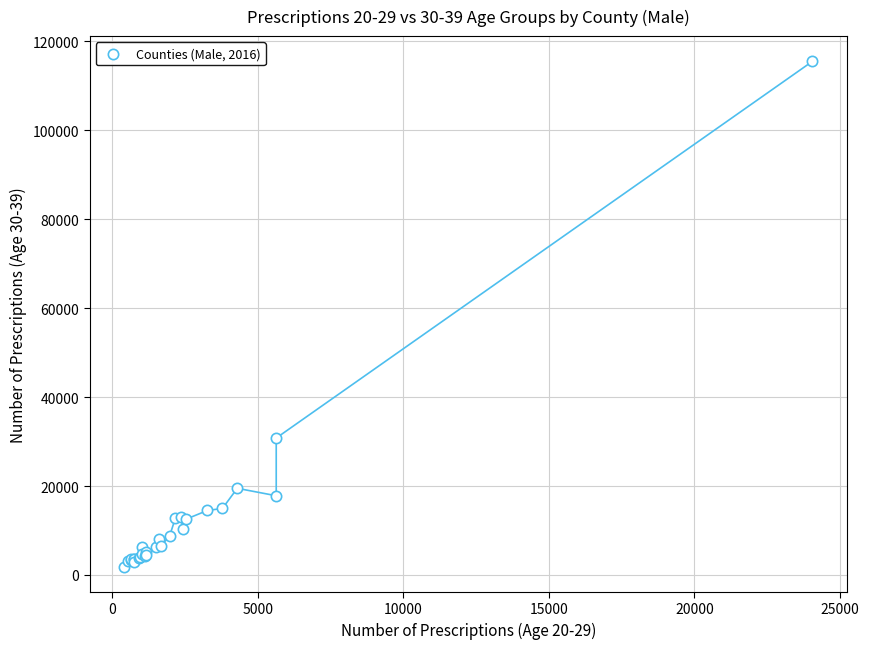

What Y value in the scatter plot is closest to 58707?

30797